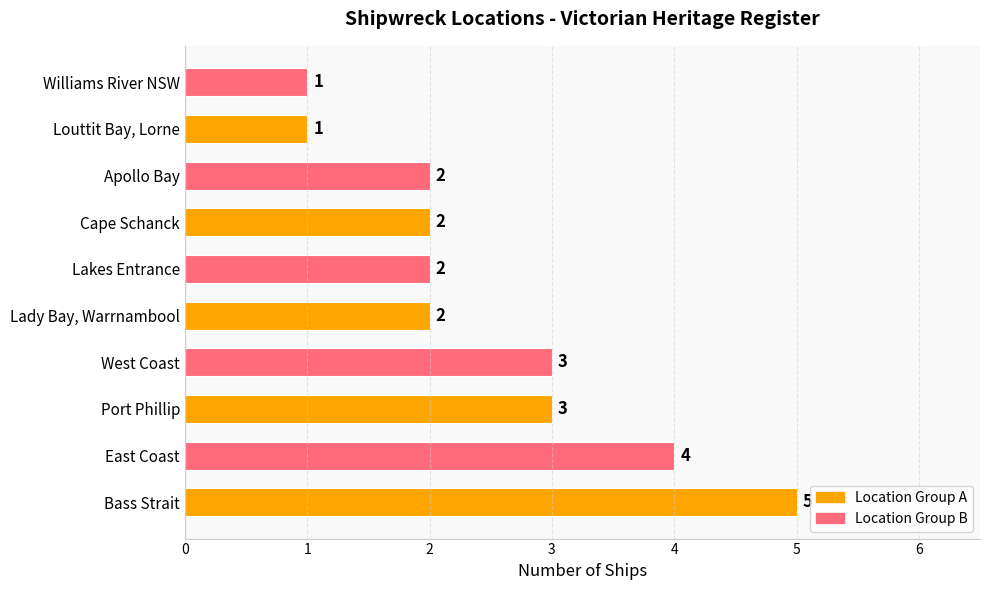

What is the ratio of the value at Apollo Bay to the value at Bass Strait?

0.4